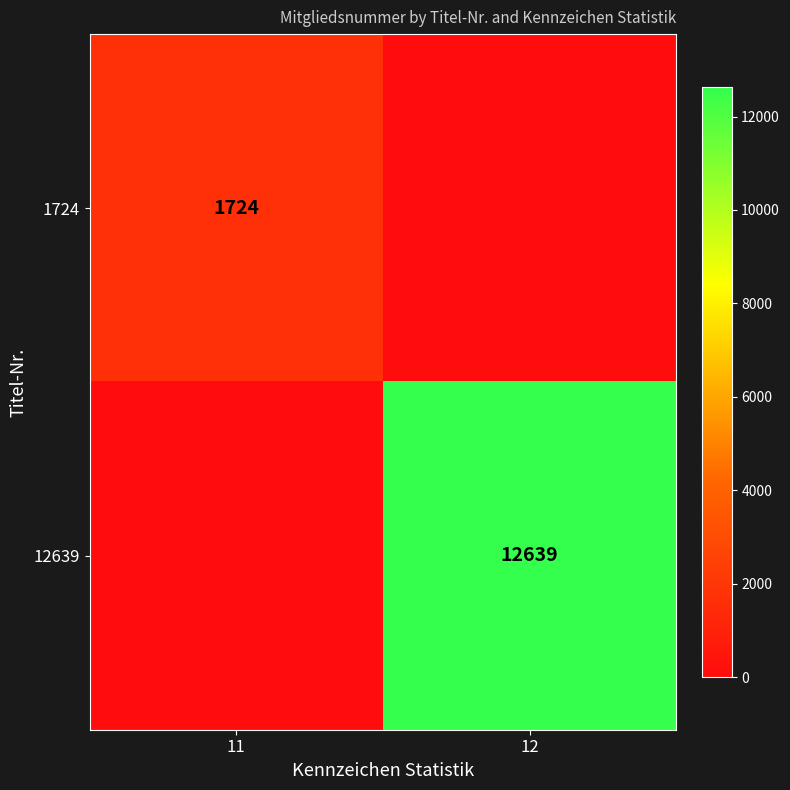

True or false: 1724 has a value of 2585 at 11.

False